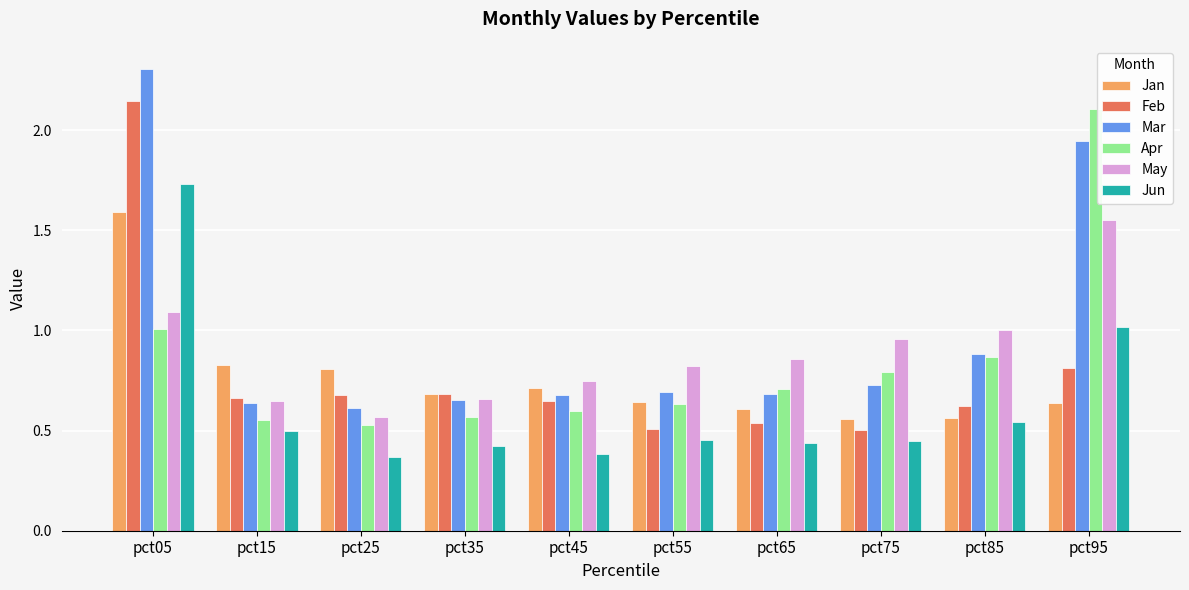

What is the difference between the May values at pct55 and pct25?

0.3